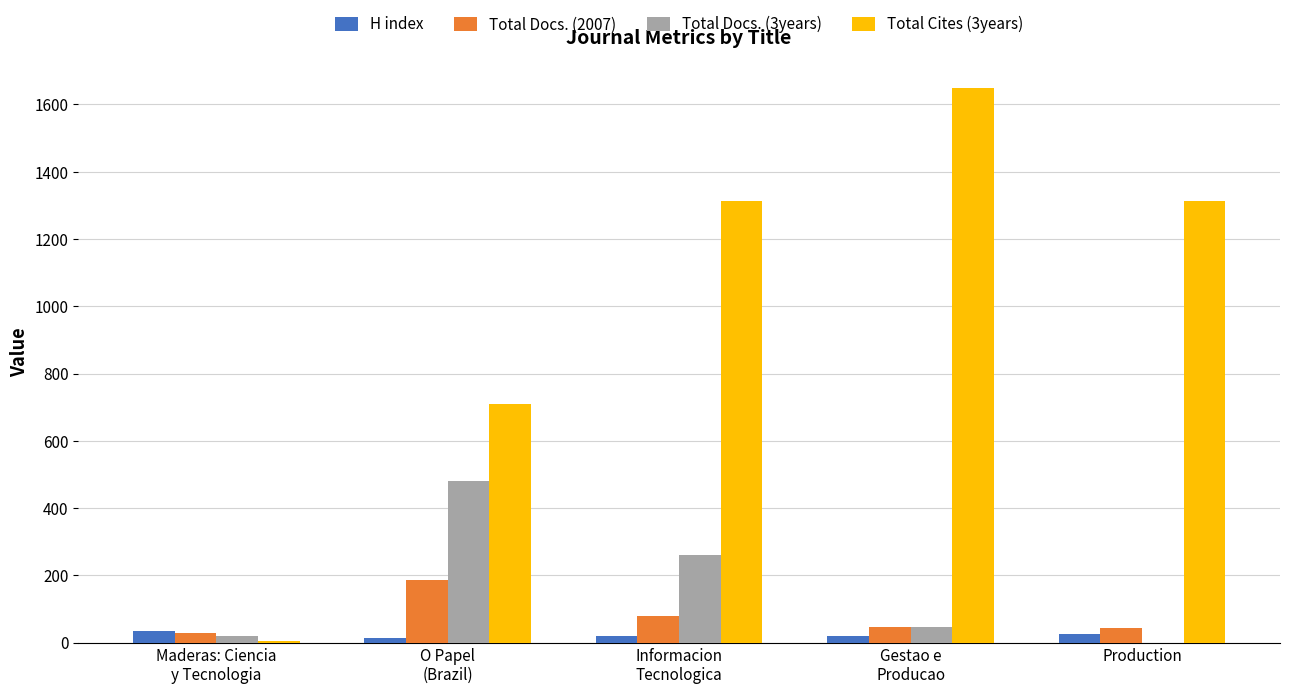

What is the total value across all series at Informacion
Tecnologica?

1668